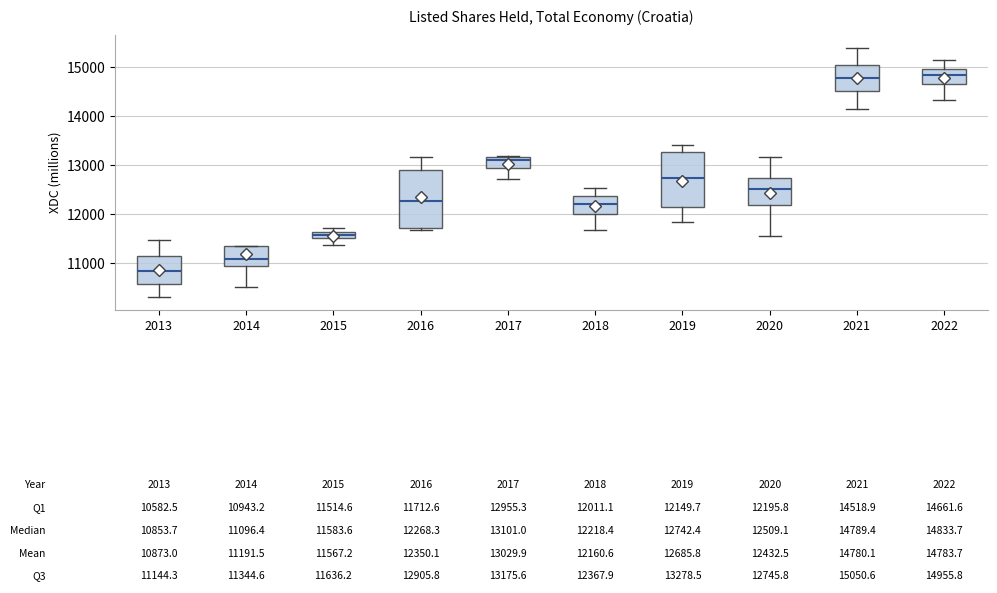

Which box has the lowest median line?

2013